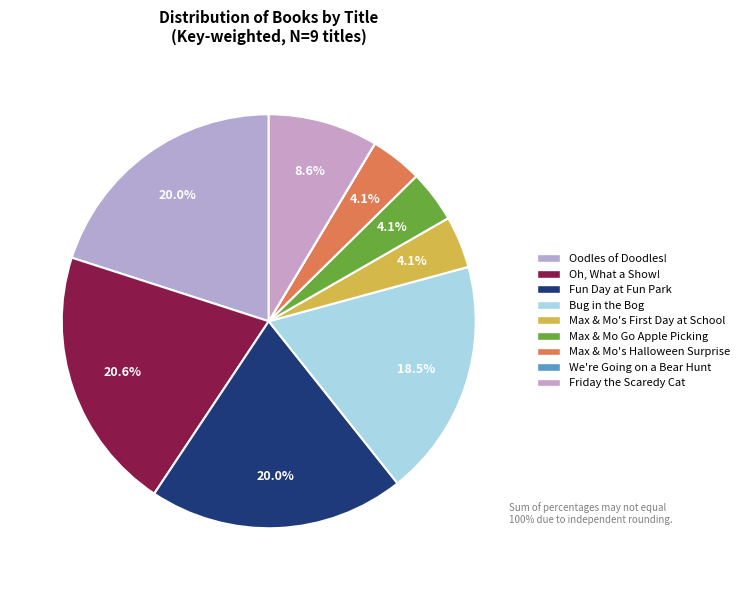

What is the ratio of the value at Friday the Scaredy Cat to the value at Max & Mo Go Apple Picking?

2.1